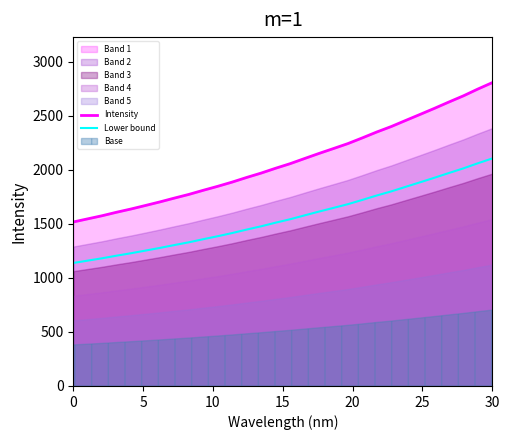

What is the highest value of the Intensity series?

2807.2